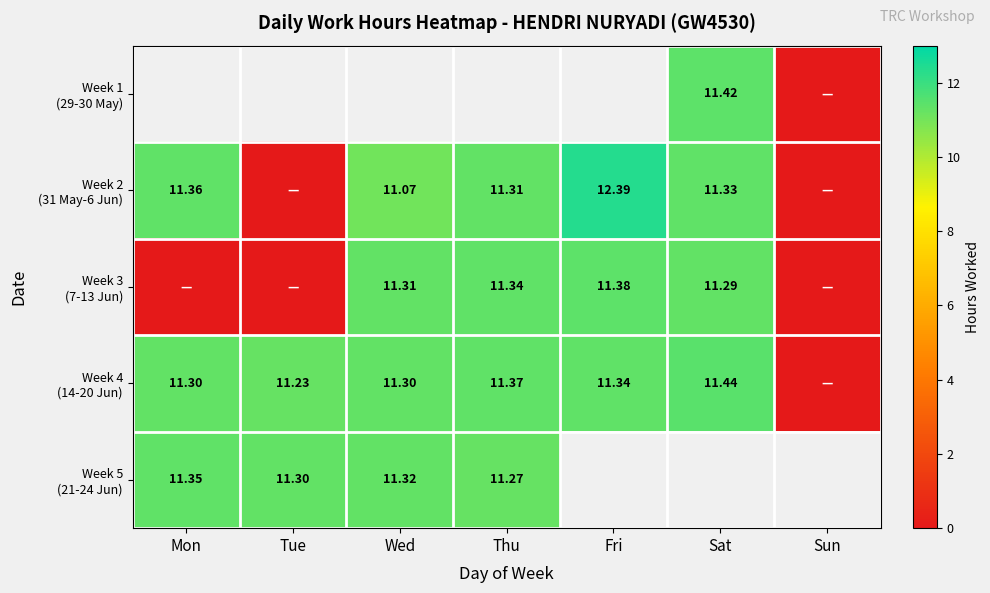

How many categories are shown in the chart?

7